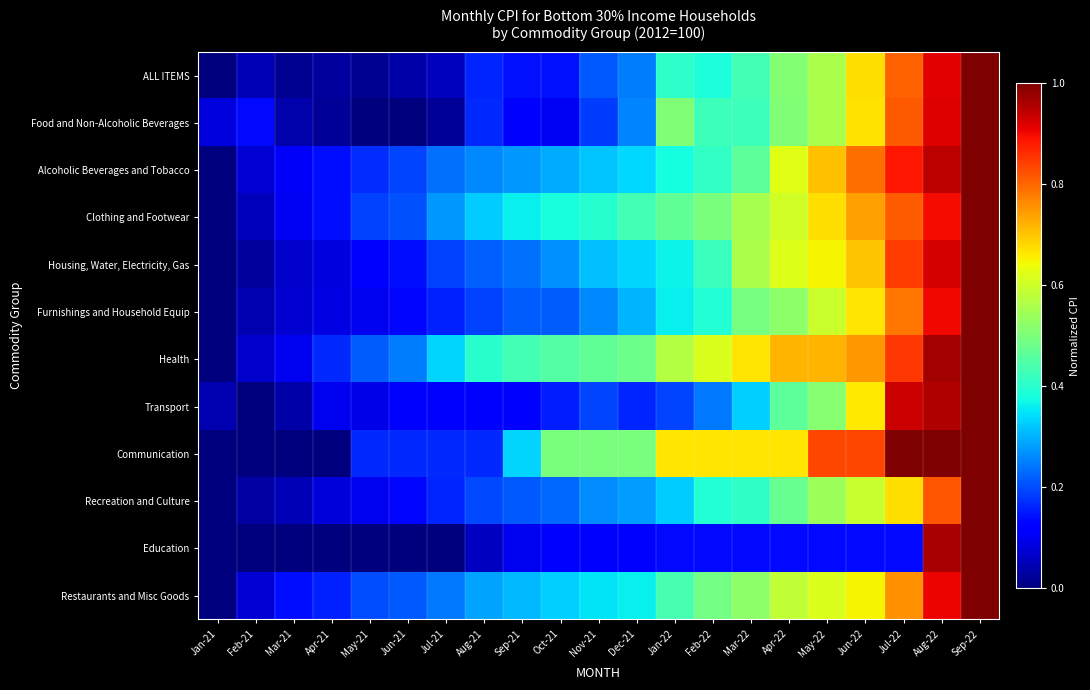

Rank the series at Jun-21 from highest to lowest value.

Health, Restaurants and Misc Goods, Clothing and Footwear, Alcoholic Beverages and Tobacco, Communication, Housing, Water, Electricity, Gas, Recreation and Culture, Furnishings and Household Equip, Transport, ALL ITEMS, Food and Non-Alcoholic Beverages, Education